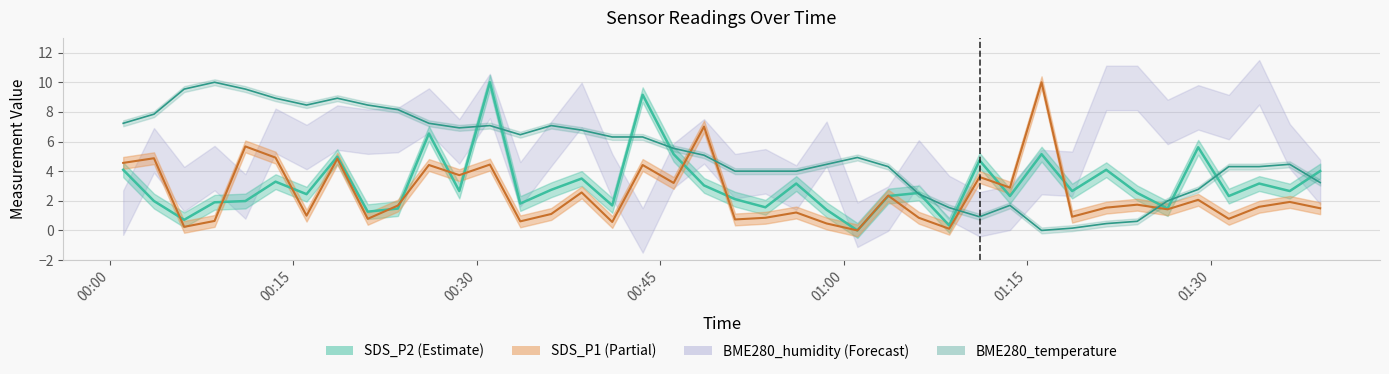

What is the greatest value displayed?

10.0